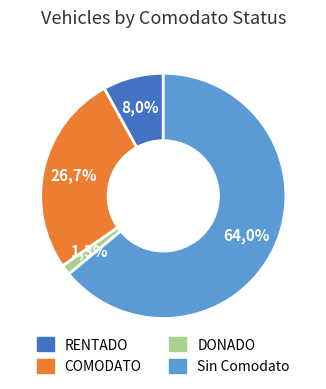

What is the smallest slice in the pie chart?

DONADO